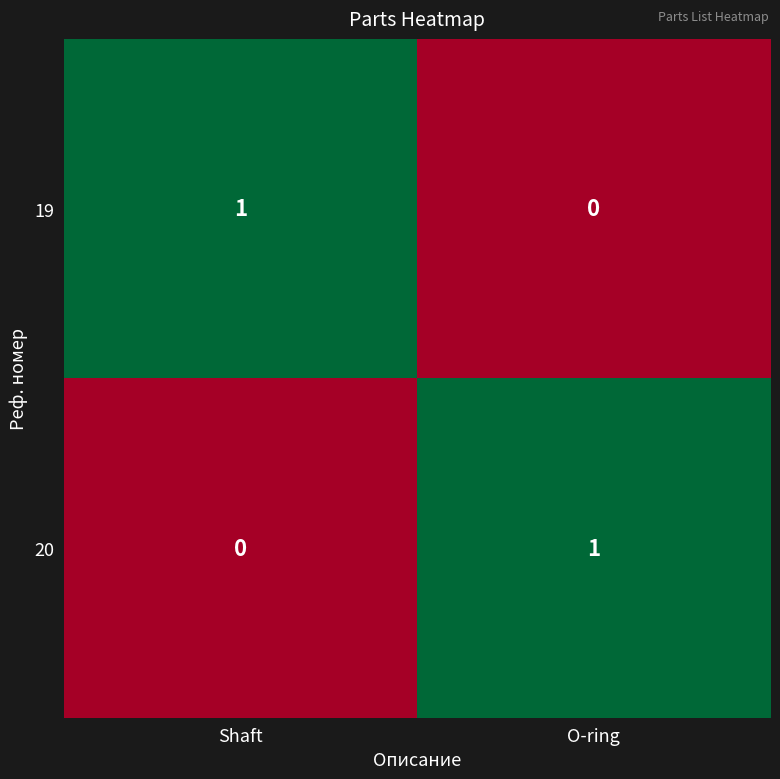

The value of 20 at O-ring is 0. True or false?

False